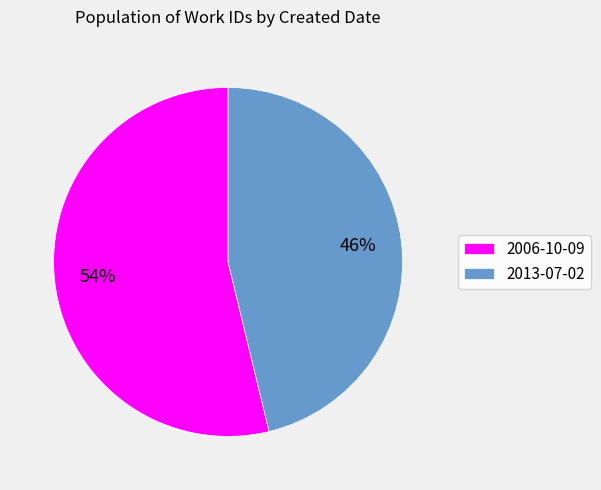

How many segments does this pie chart have?

2